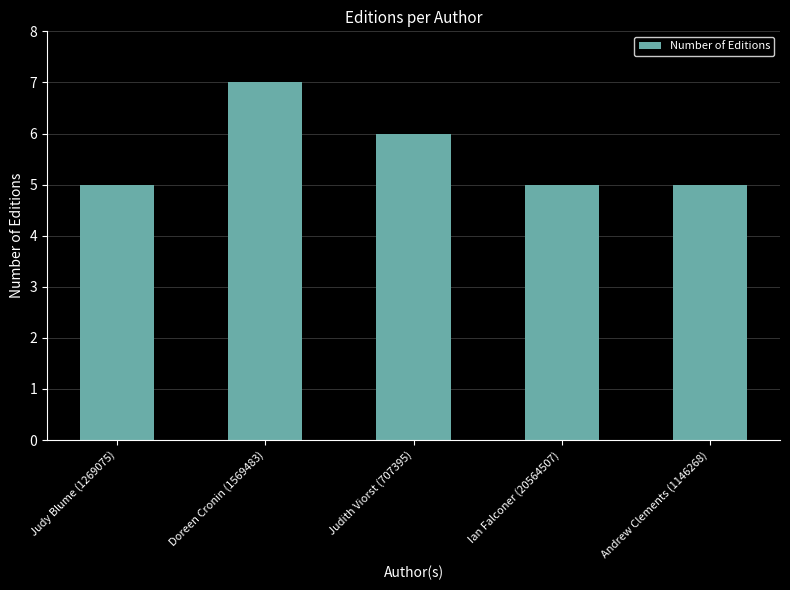

Reading left to right, transcribe all the data shown in this chart.

Judy Blume (1269075)=5	Doreen Cronin (1569483)=7	Judith Viorst (707395)=6	Ian Falconer (20564507)=5	Andrew Clements (1146268)=5